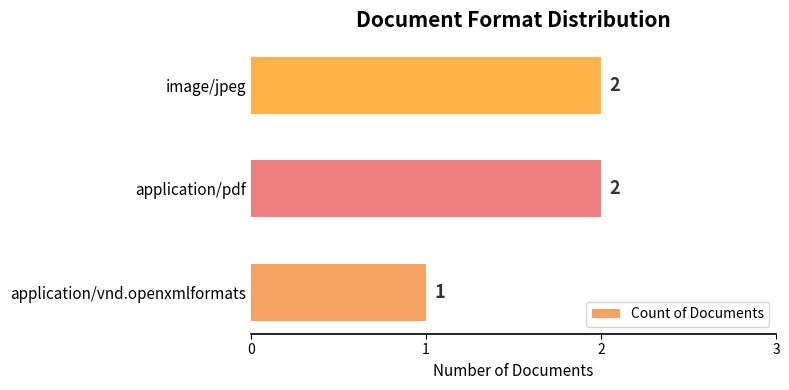

What is the ratio of the value at application/vnd.openxmlformats to the value at image/jpeg?

0.5